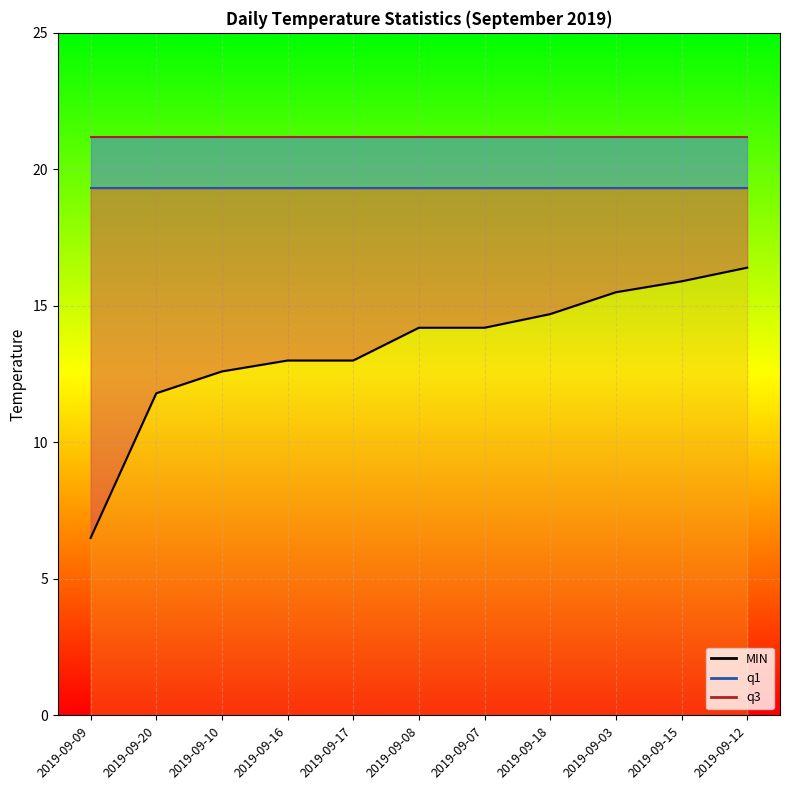

Rank the categories by q3 value from lowest to highest.

2019-09-09, 2019-09-20, 2019-09-10, 2019-09-16, 2019-09-17, 2019-09-08, 2019-09-07, 2019-09-18, 2019-09-03, 2019-09-15, 2019-09-12